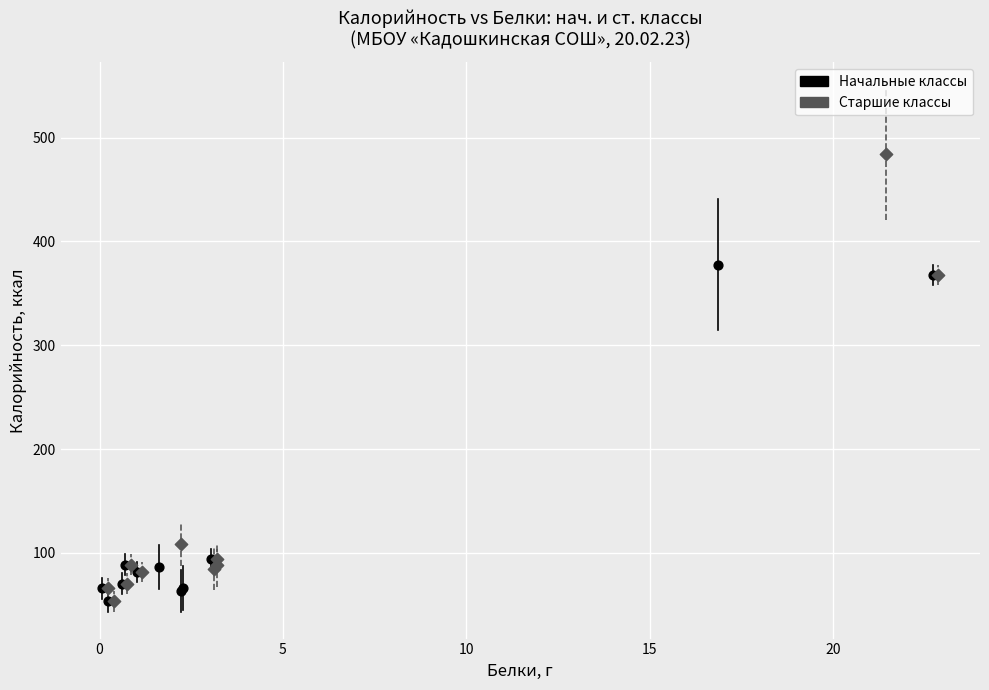

Which series has the largest Y range (max minus min)?

Старшие классы